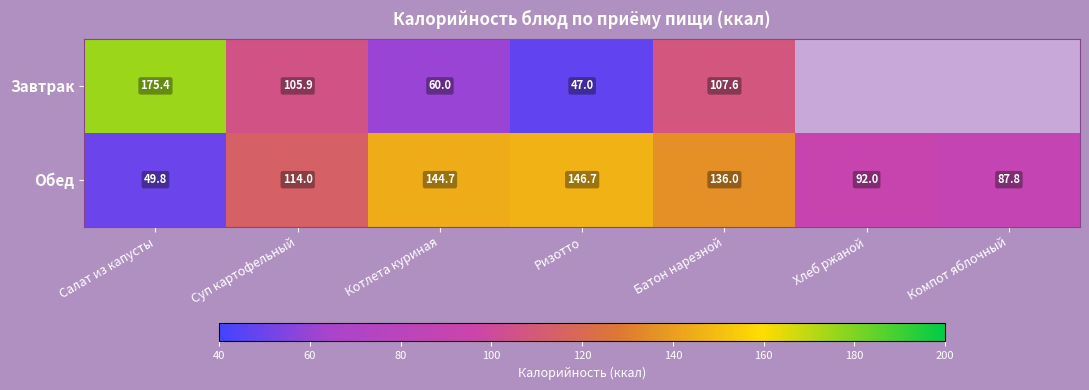

What is the difference between the Обед values at Компот яблочный and Суп картофельный?

26.2